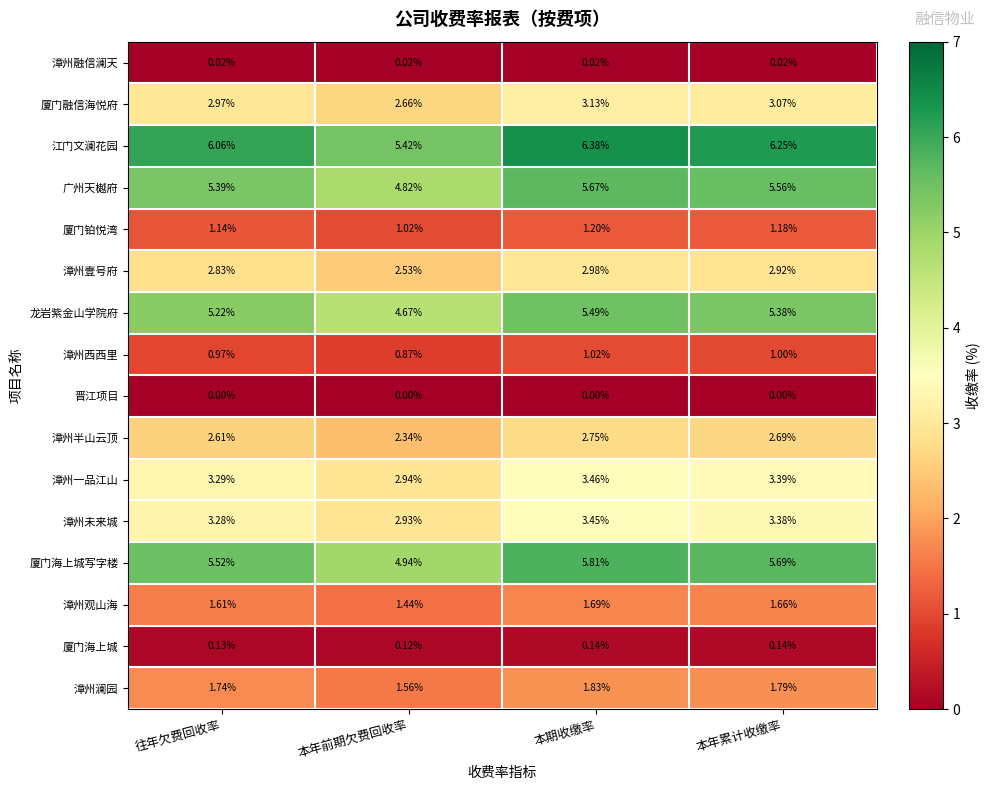

Which series changed the most between 往年欠费回收率 and 本期收缴率?

江门文澜花园